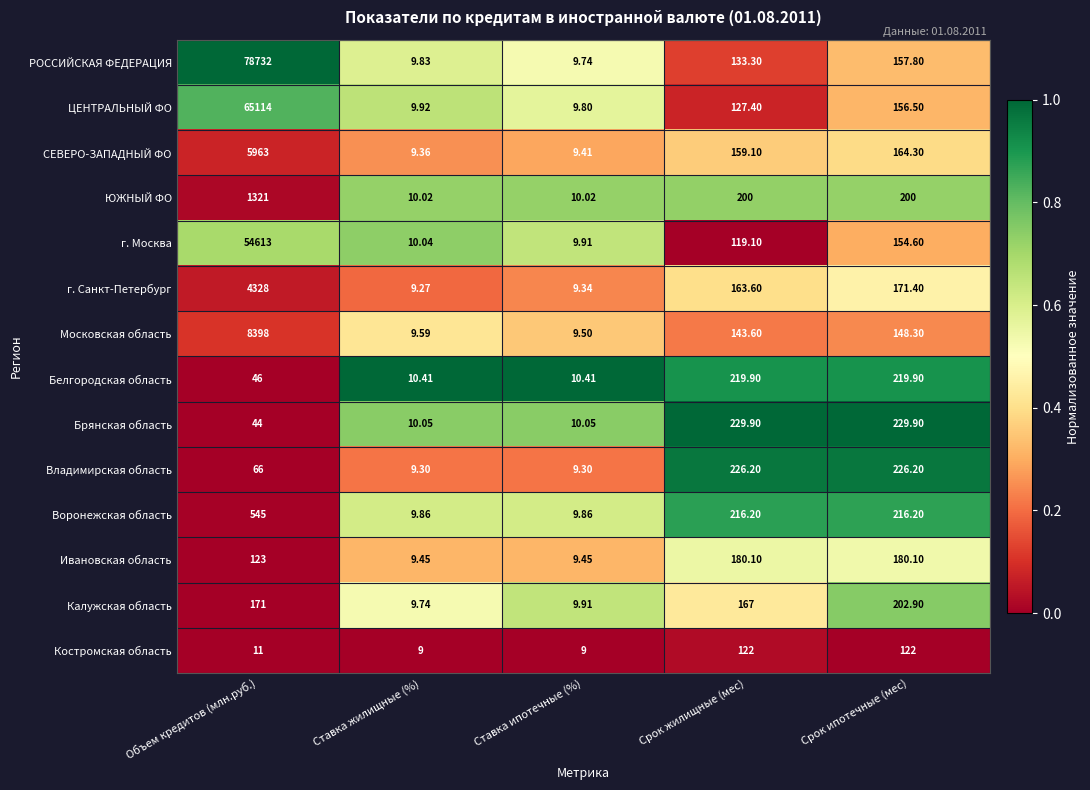

At which category does the chart reach its peak across all series?

Объем кредитов (млн.руб.)